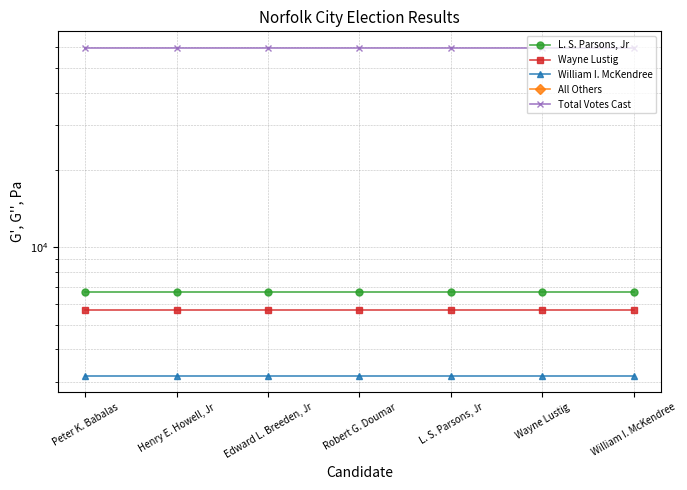

True or false: William I. McKendree has more than 0 interior local peaks.

False